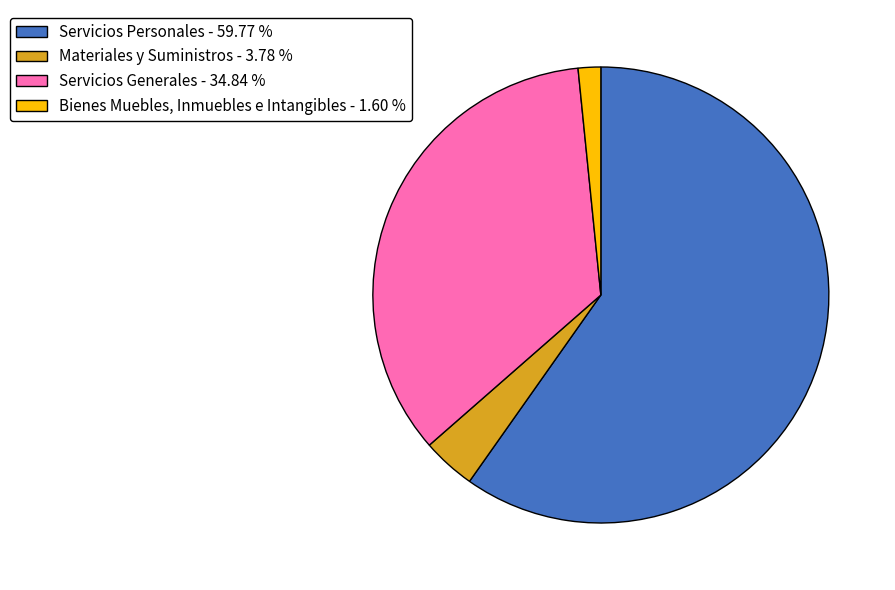

What is the largest slice in the pie chart?

Servicios Personales